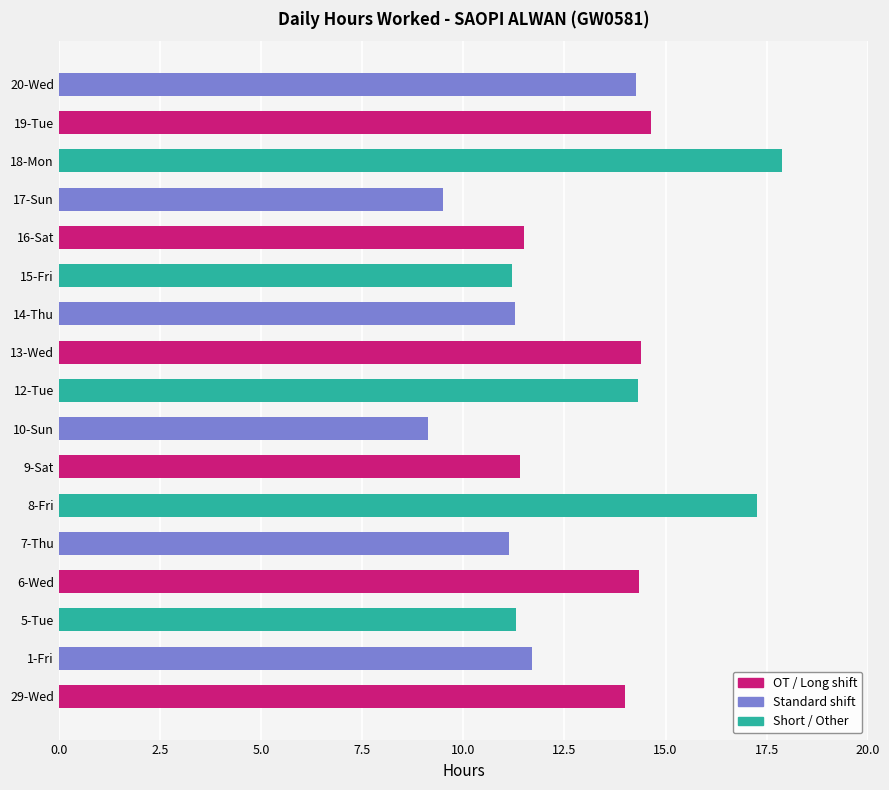

The value at 13-Wed is 21.9. True or false?

False